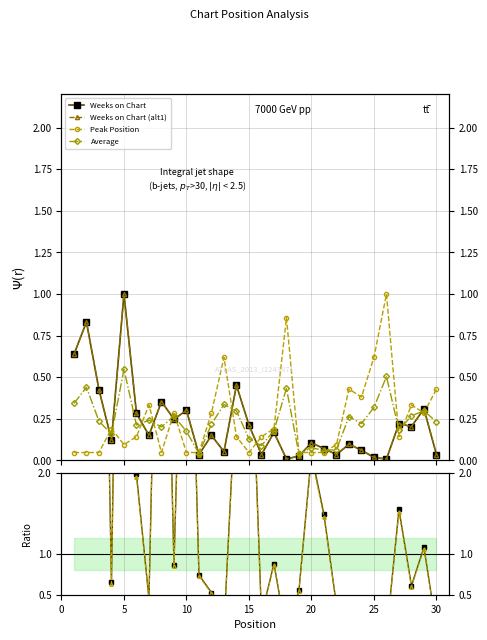

Where is the first local maximum for Ratio W/P?

5